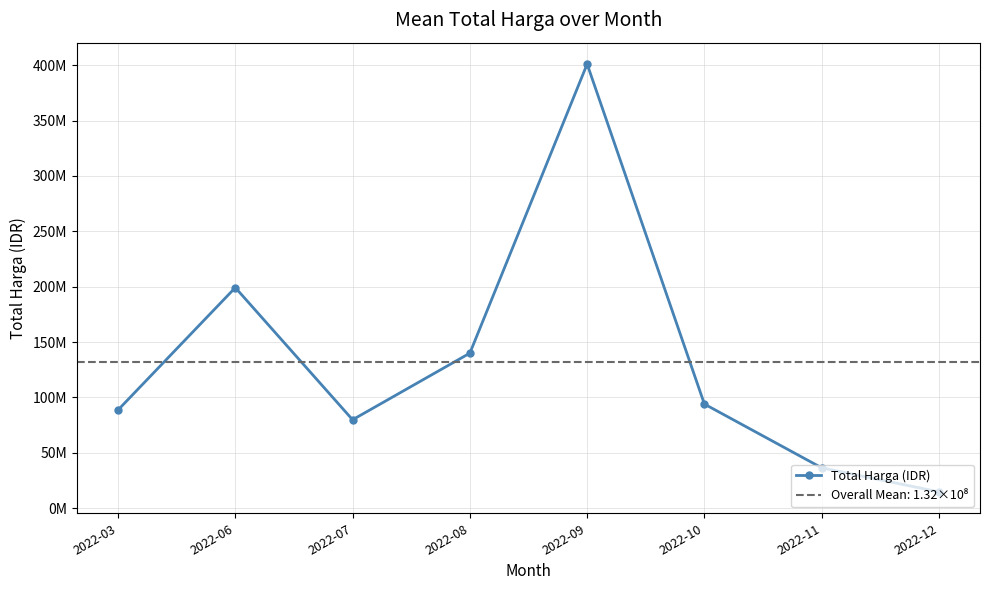

Reading left to right, transcribe all the data shown in this chart.

88711820.5	199200000.0	79875000.0	140025000.0	401039750.0	94028525.0	36471666.7	14750000.0